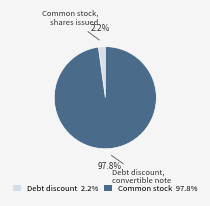

Is there a majority slice in this chart?

Yes